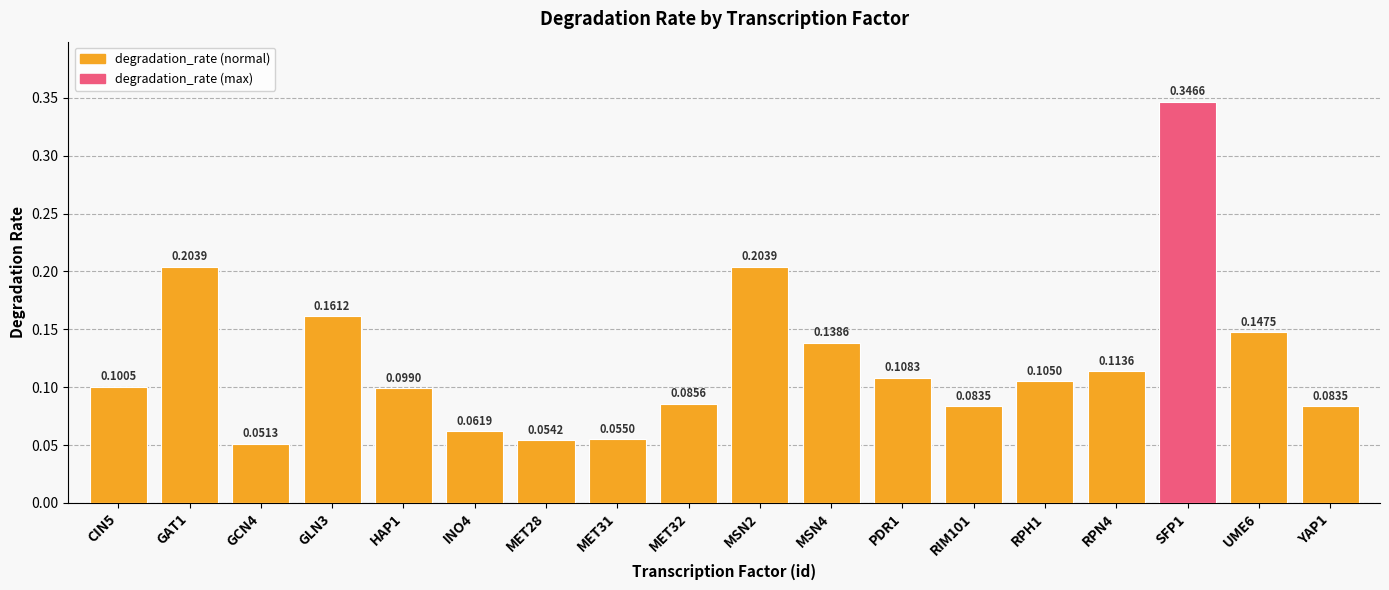

Between PDR1 and RIM101, which is larger?

PDR1